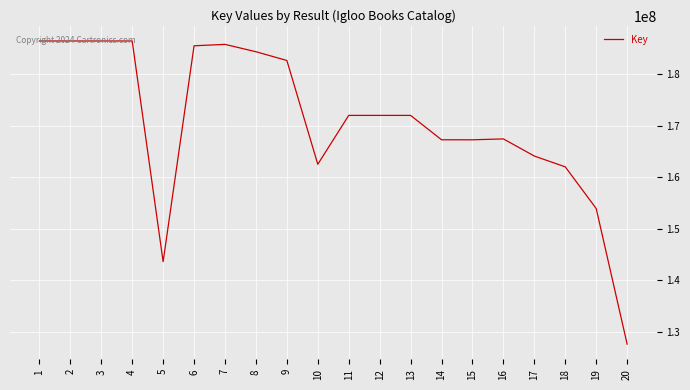

What is the minimum value shown in the chart?

127590969